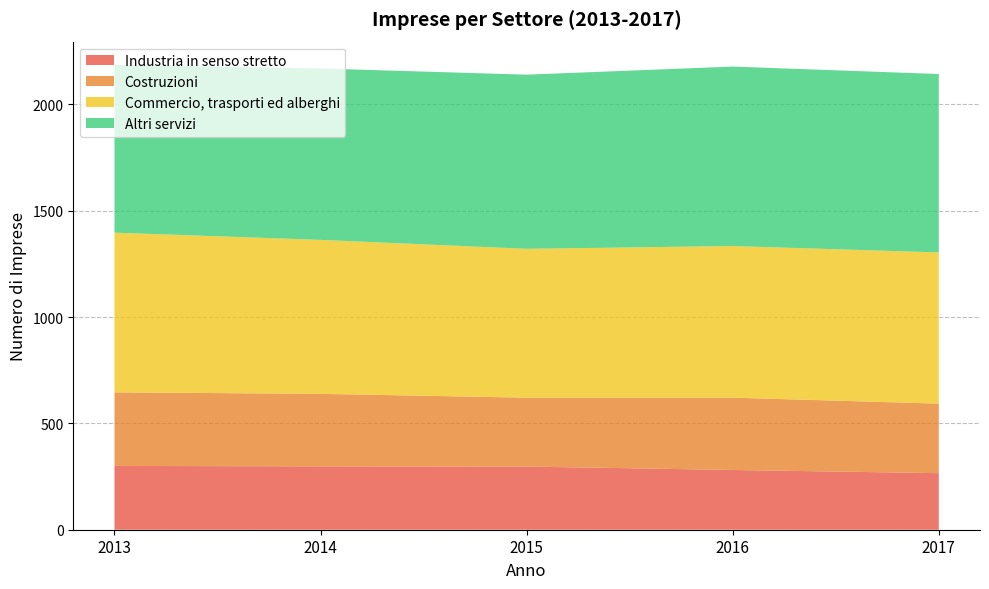

Reading right to left, extract all data points from this chart.

Industria in senso stretto: 2017=266	2016=281	2015=297	2014=298	2013=300
Costruzioni: 2017=327	2016=340	2015=324	2014=341	2013=346
Commercio, trasporti ed alberghi: 2017=711	2016=713	2015=700	2014=724	2013=751
Altri servizi: 2017=839	2016=844	2015=819	2014=806	2013=789